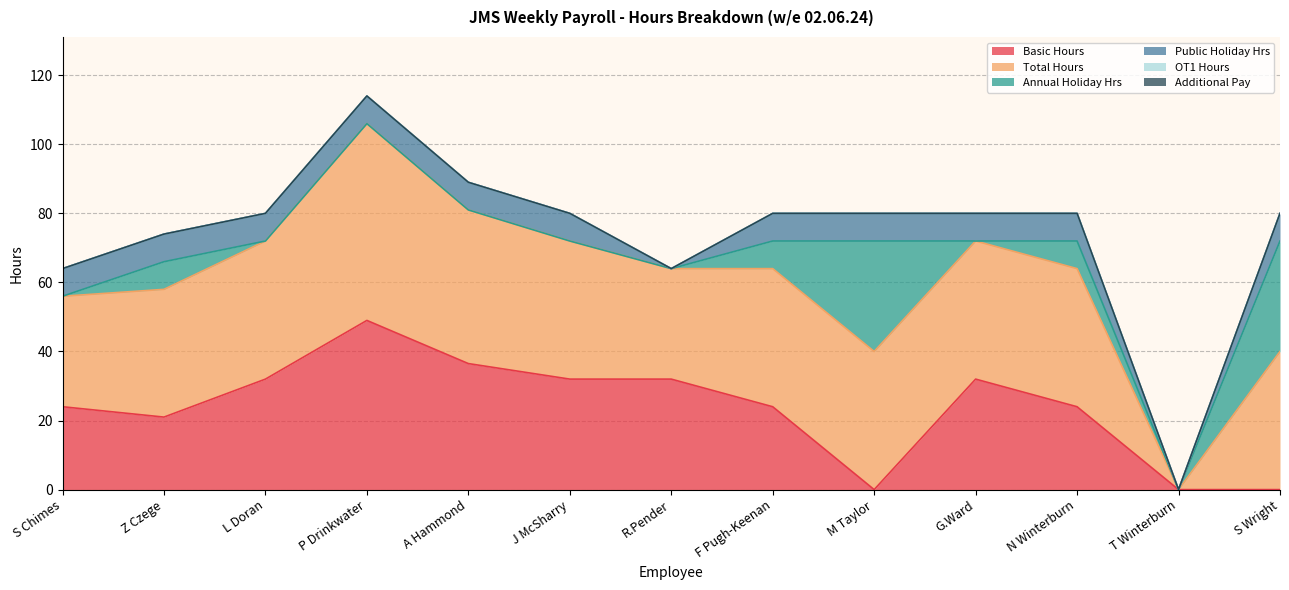

Which series has the largest total across all categories?

Total Hours